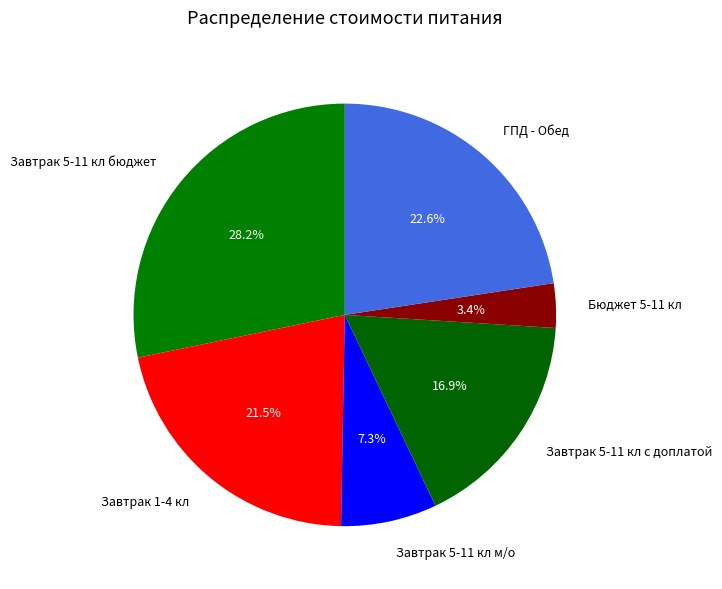

Which category has the smallest portion of the pie?

Бюджет 5-11 кл